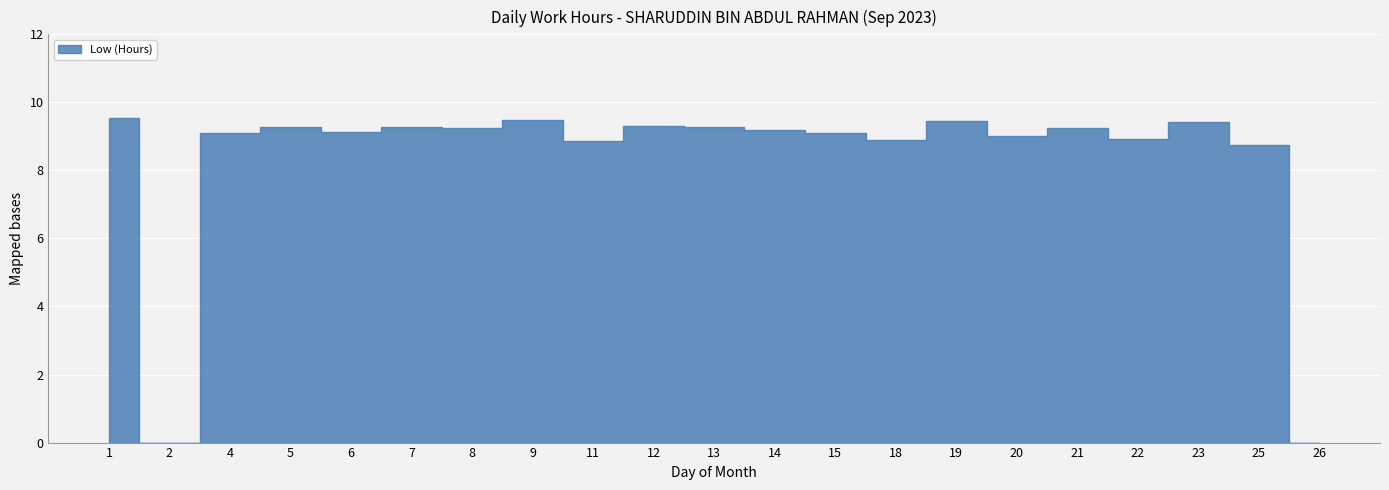

The value at 23 is 15.3. True or false?

False